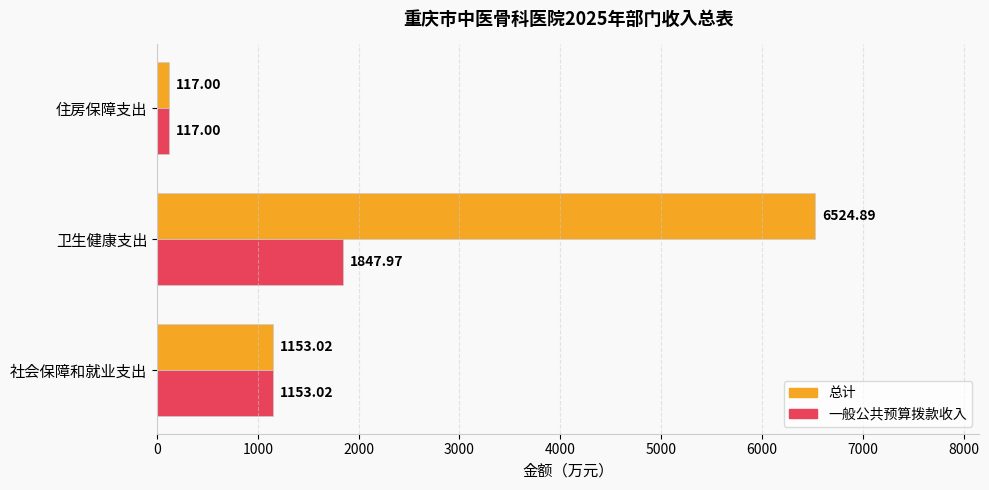

What is the total value across all series at 社会保障和就业支出?

2306.0